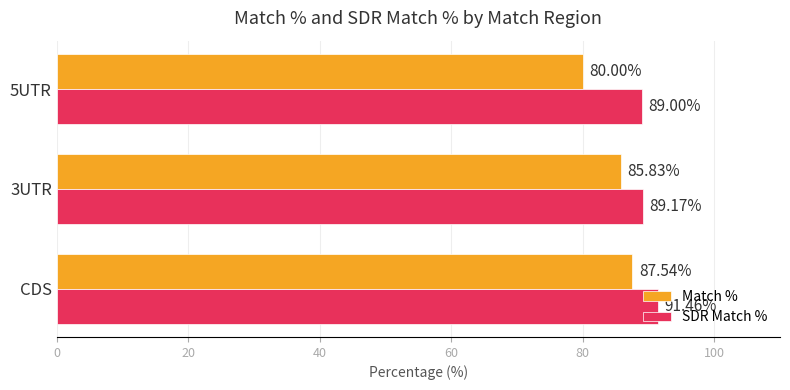

What is the sum of all SDR Match % values?

269.6